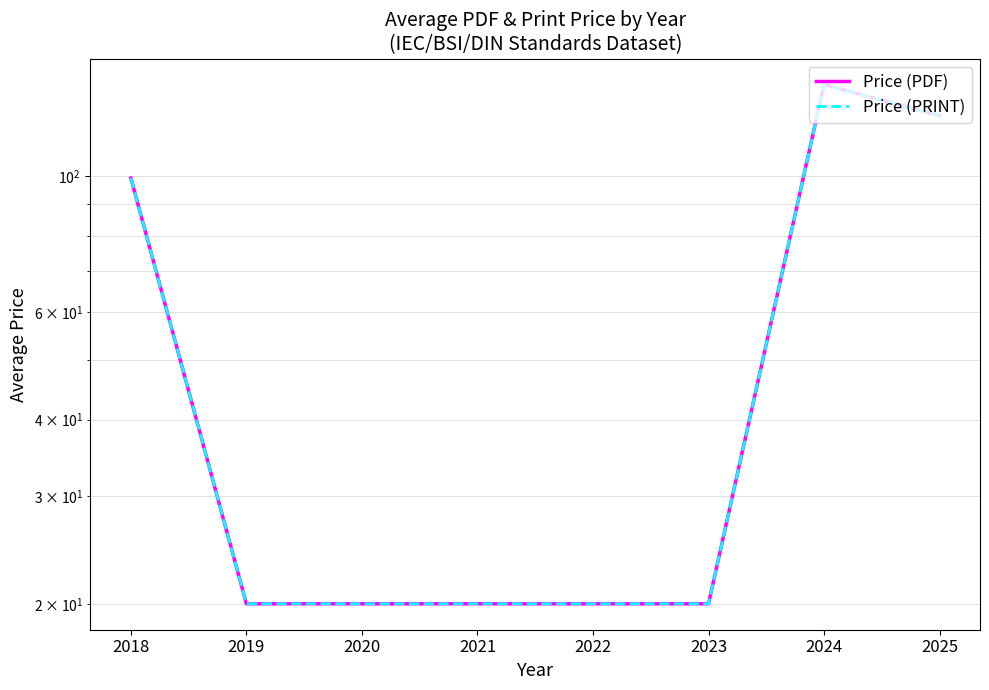

At how many categories does at least one series exceed 22?

3